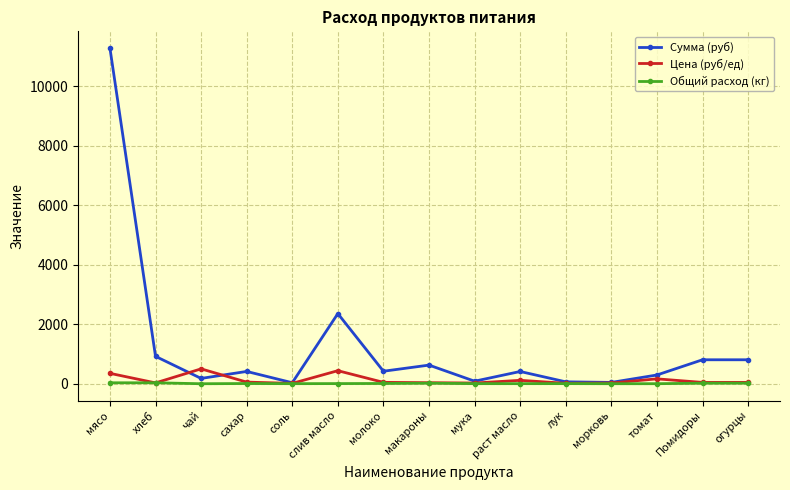

What position from the right is соль?

11